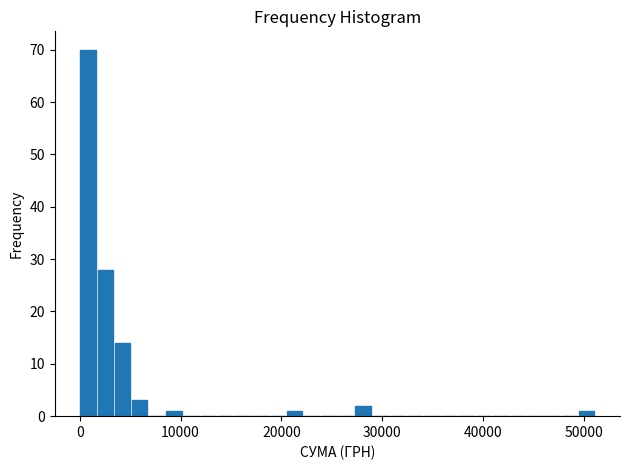

Read against the x-axis, roughly where is the centre of the tallest bar?

1000